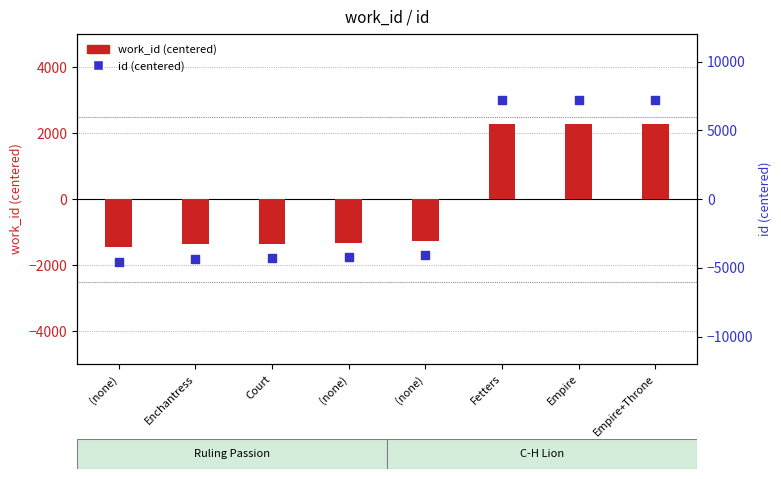

What is the total value across all series at Enchantress?

-5700.2